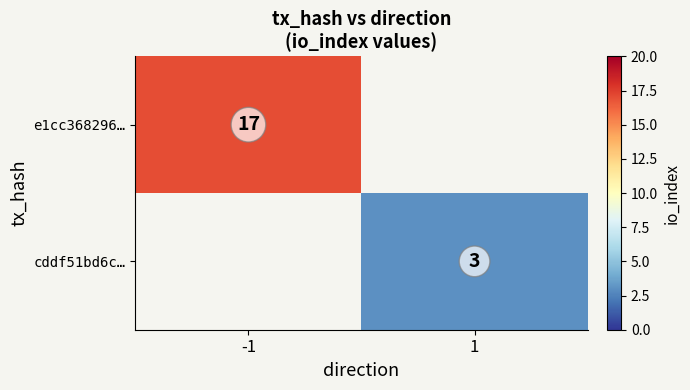

The value of cddf51bd6c… at 1 is 2. True or false?

False